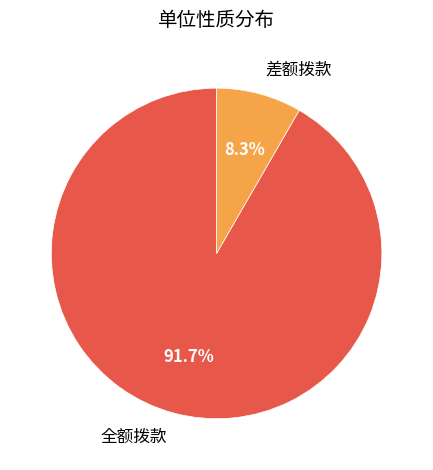

How many segments does this pie chart have?

2